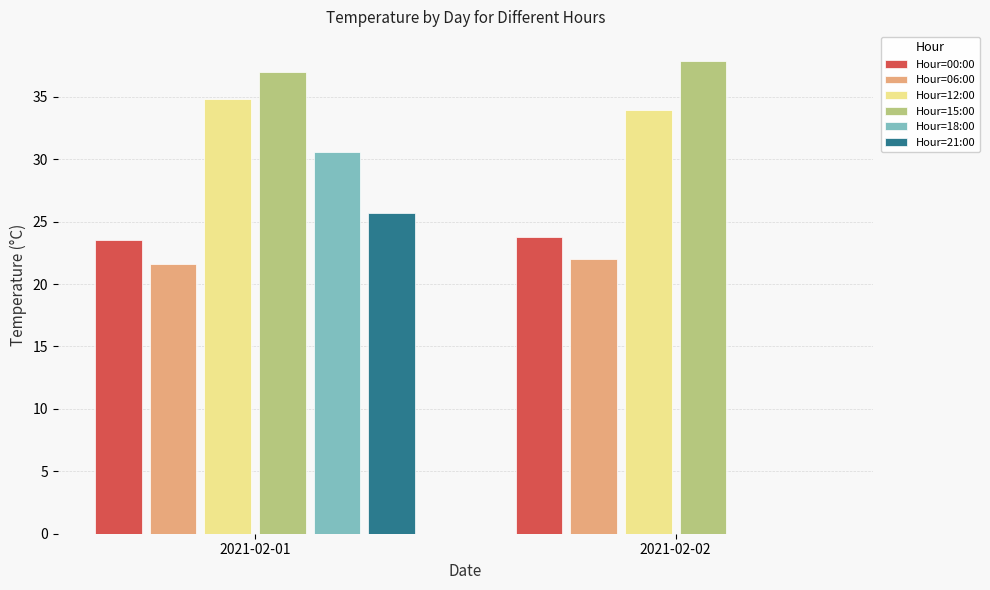

What is the highest value of the Hour=12:00 series?

34.8